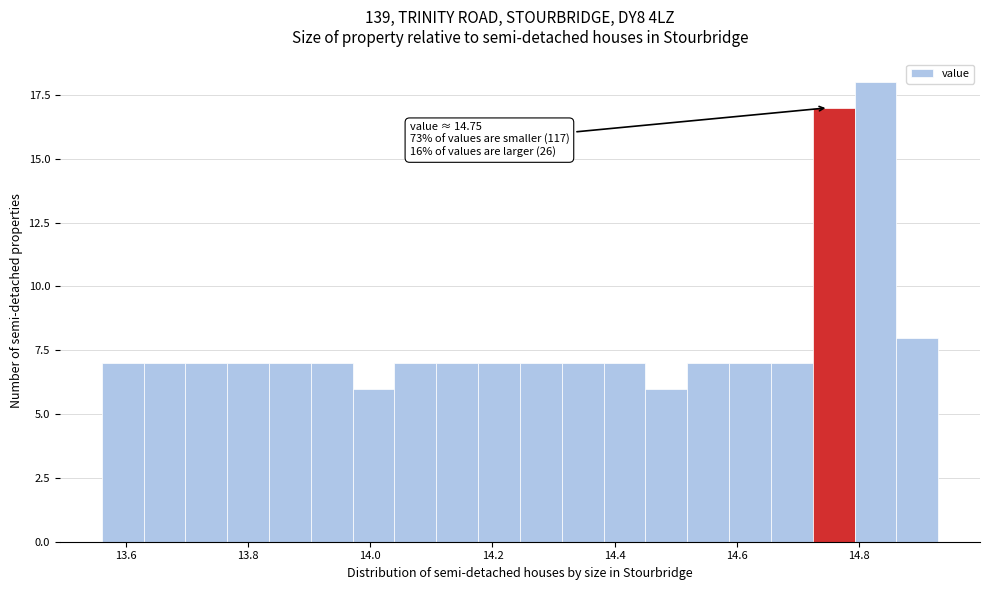

Around what value on the x-axis is the tallest bar? Give the approximate position of its centre, as read against the axis.

14.82